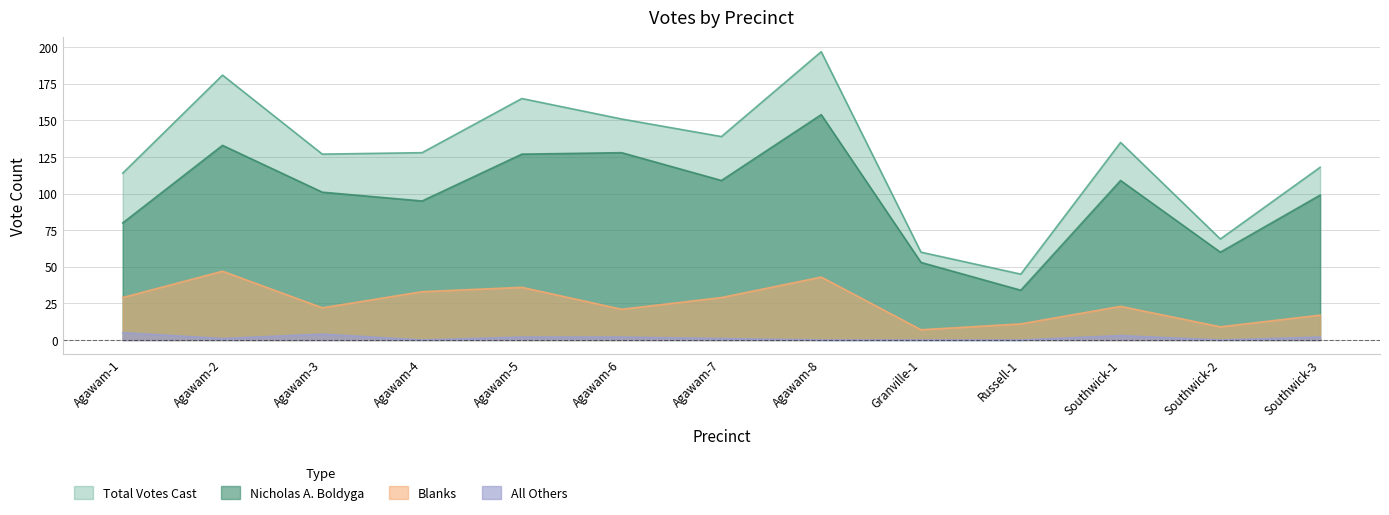

What is the maximum value for Total Votes Cast?

197